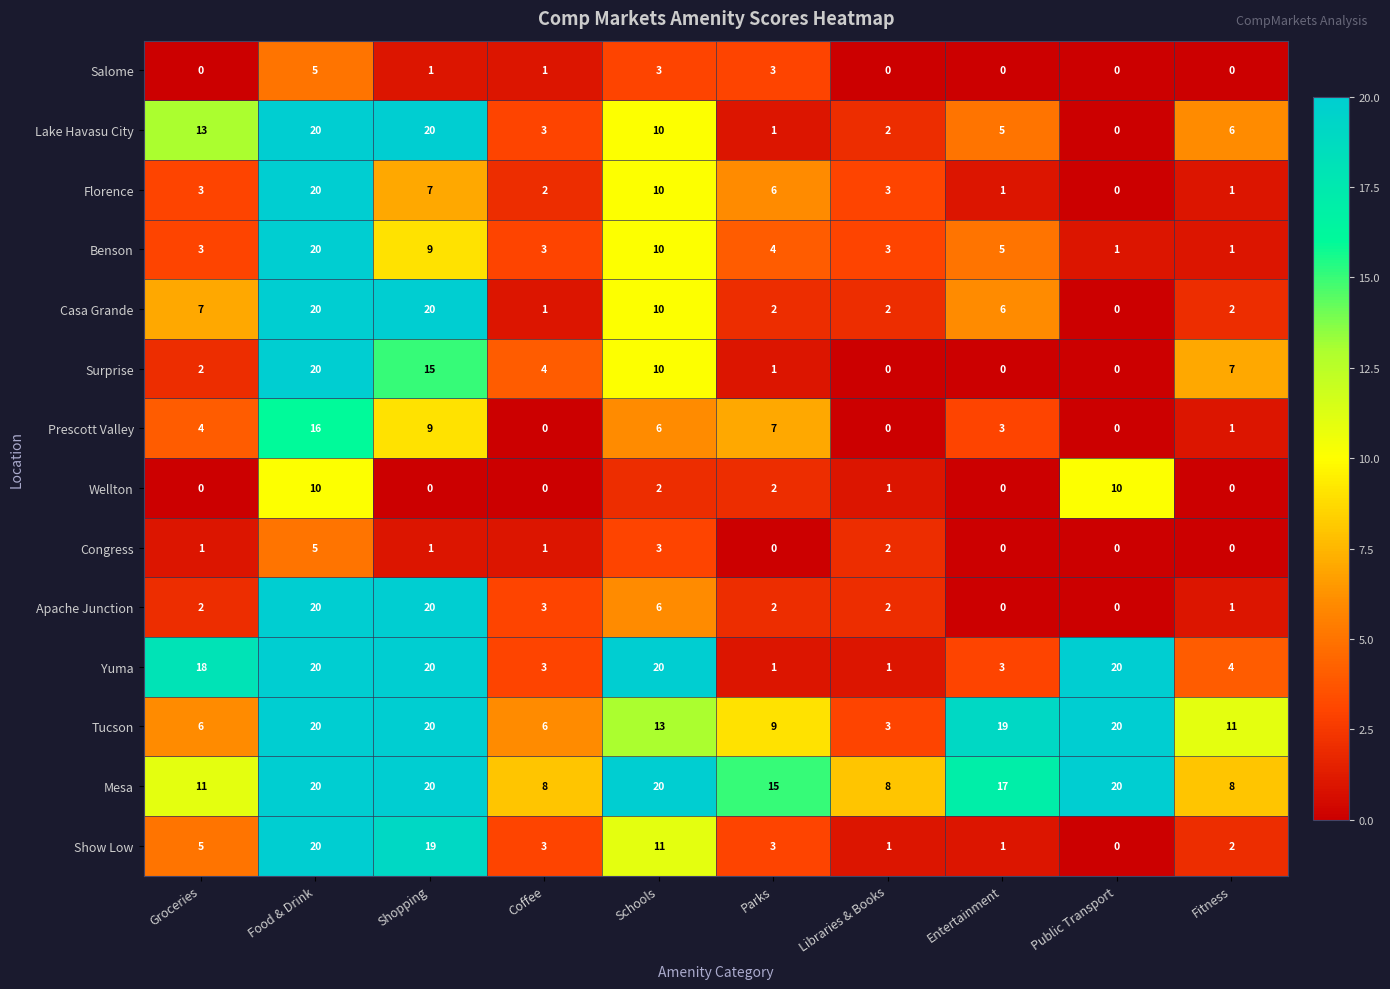

What is the sum of all Yuma values?

110